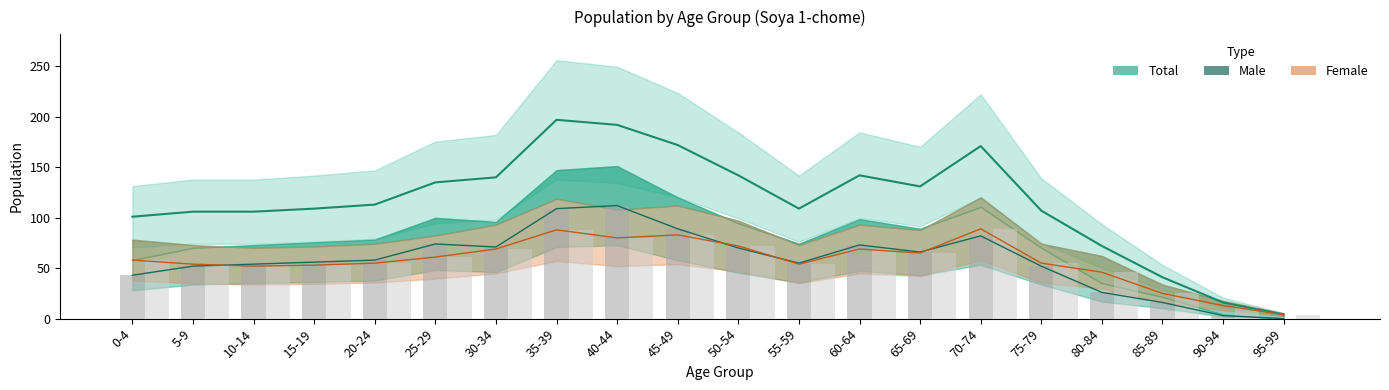

How many groups of bars are there?

20